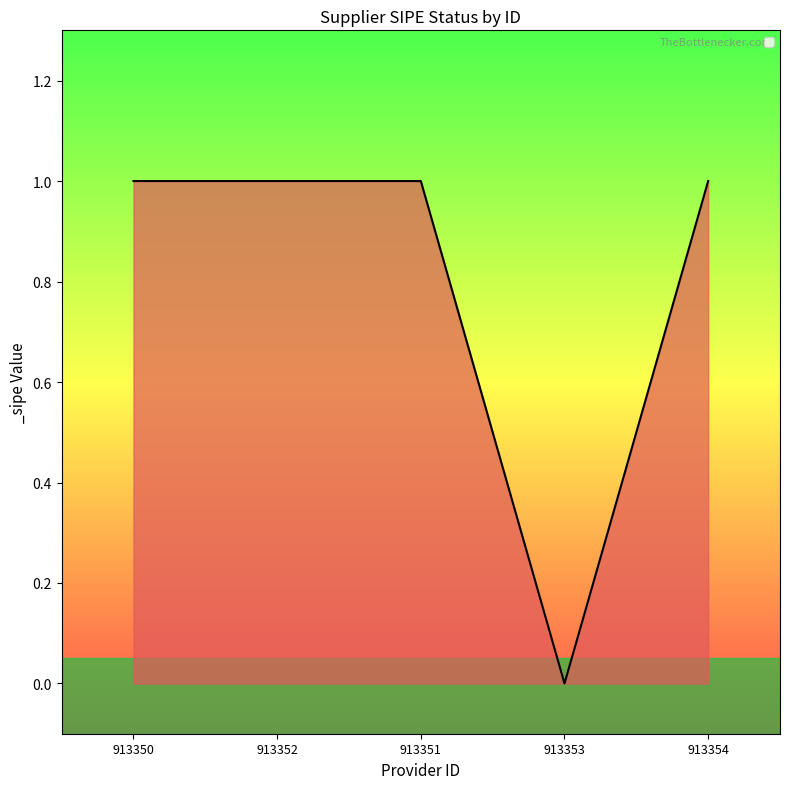

How many values are above zero?

4